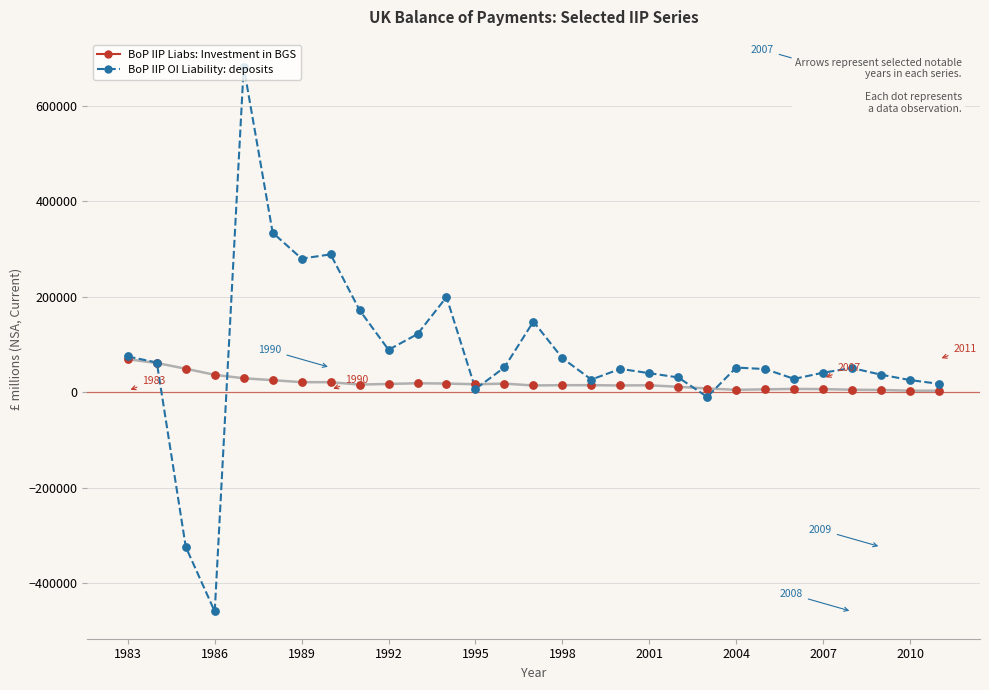

How many lines are shown in the chart?

2